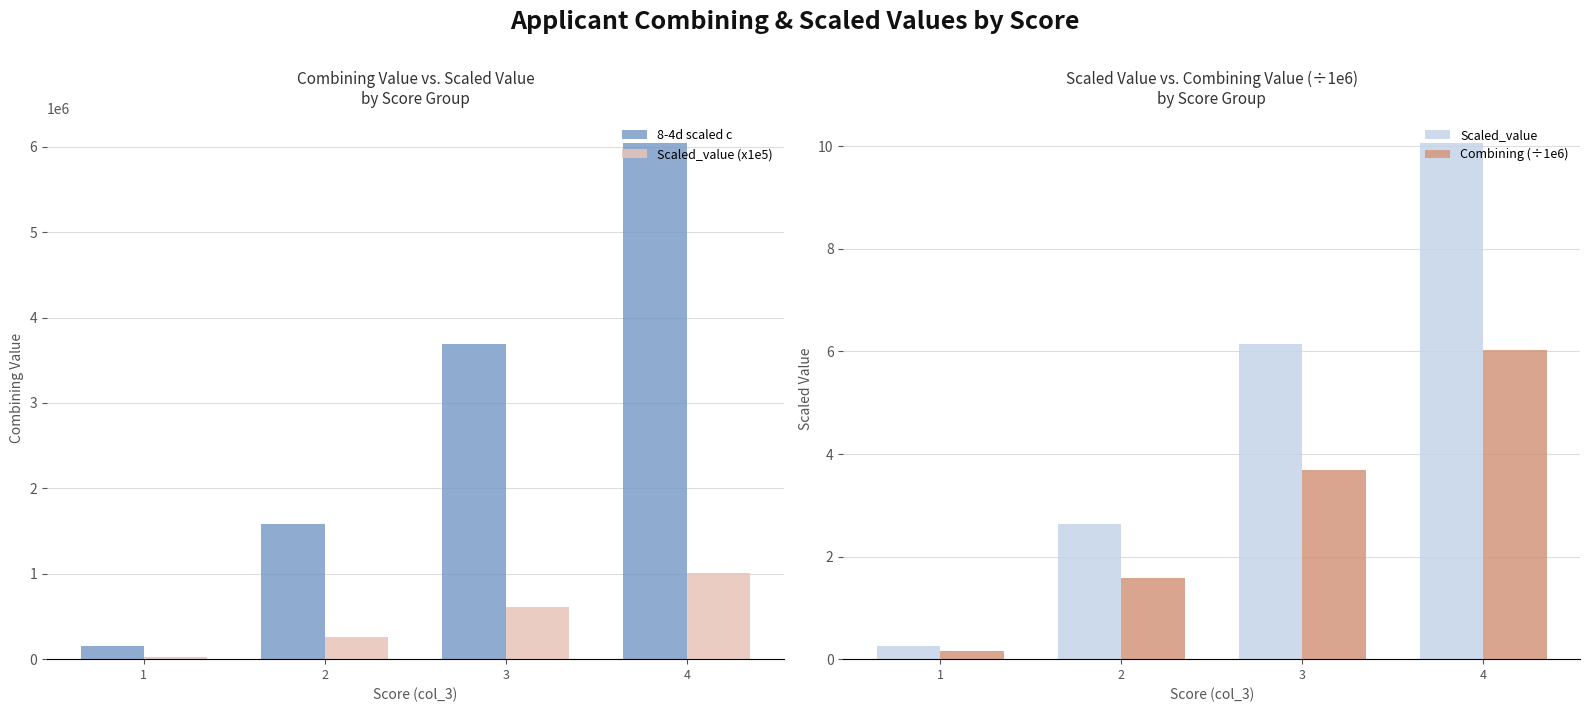

What are all the series names shown in the legend?

8-4d scaled c, Scaled_value (x1e5), Scaled_value, Combining (÷1e6)